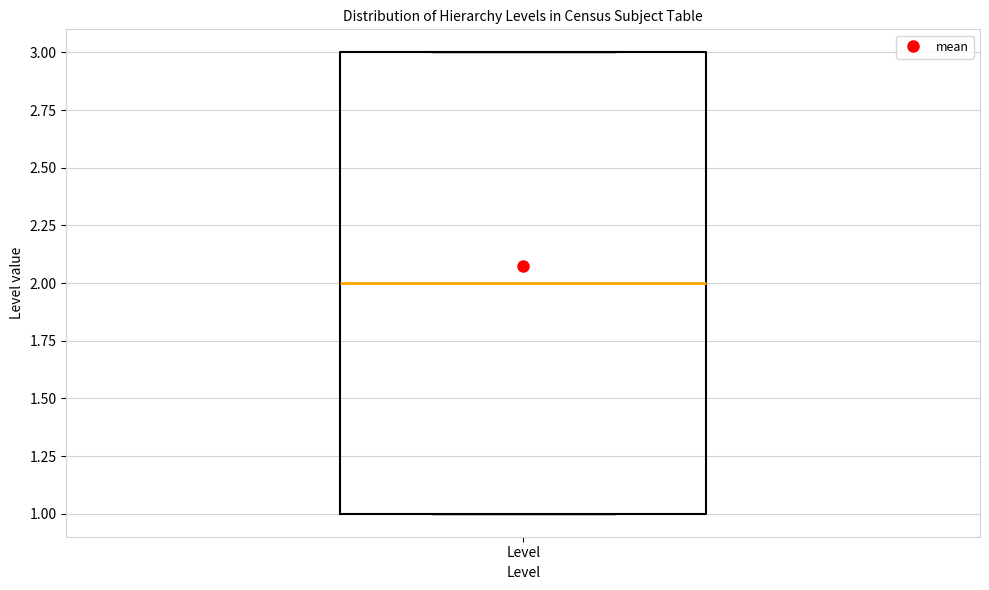

Read this box plot against the y-axis: the position of the median line, the range covered by the box, and the ends of both whiskers. The values are not printed on the chart, so give them approximately, as read against the axis.

median 2, box 1 to 3, whiskers 1 to 3